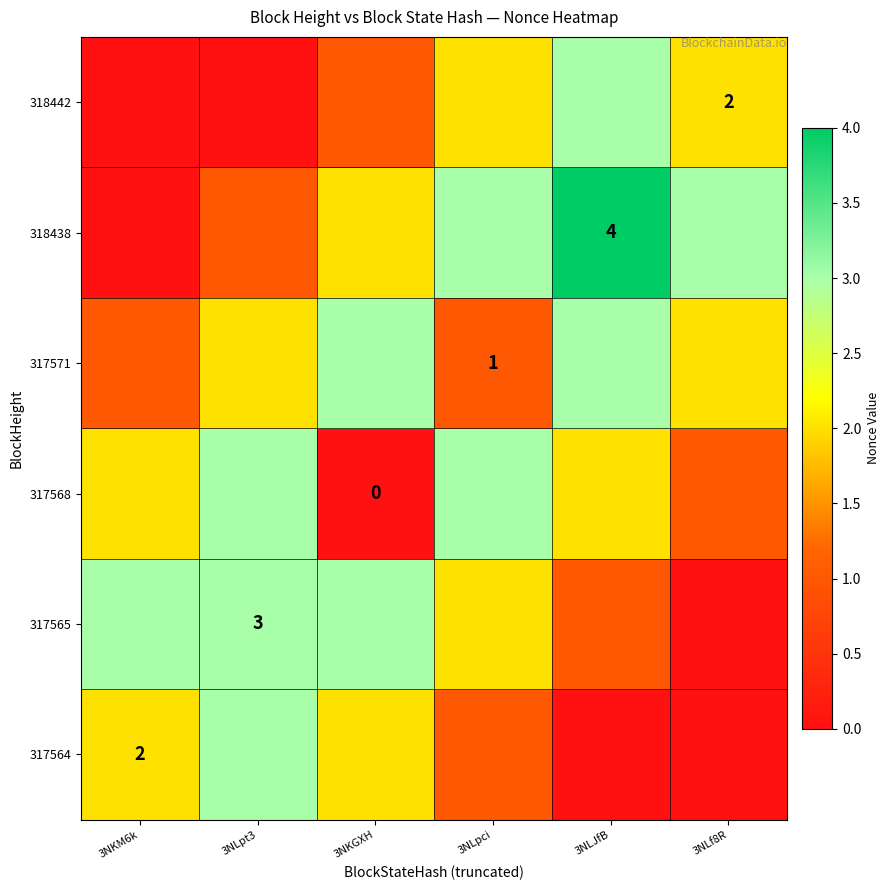

Is it true that 317565 equals 1 at 3NLpt3?

False